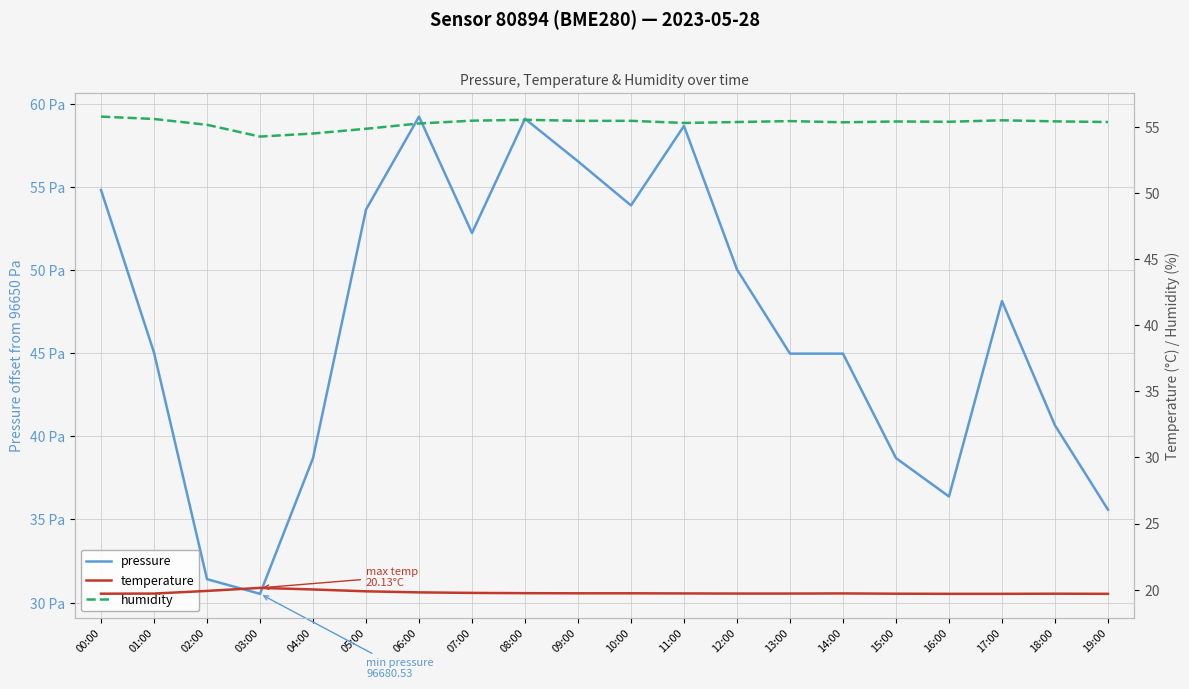

What is the approximate value of humidity at 11:00?

55.3